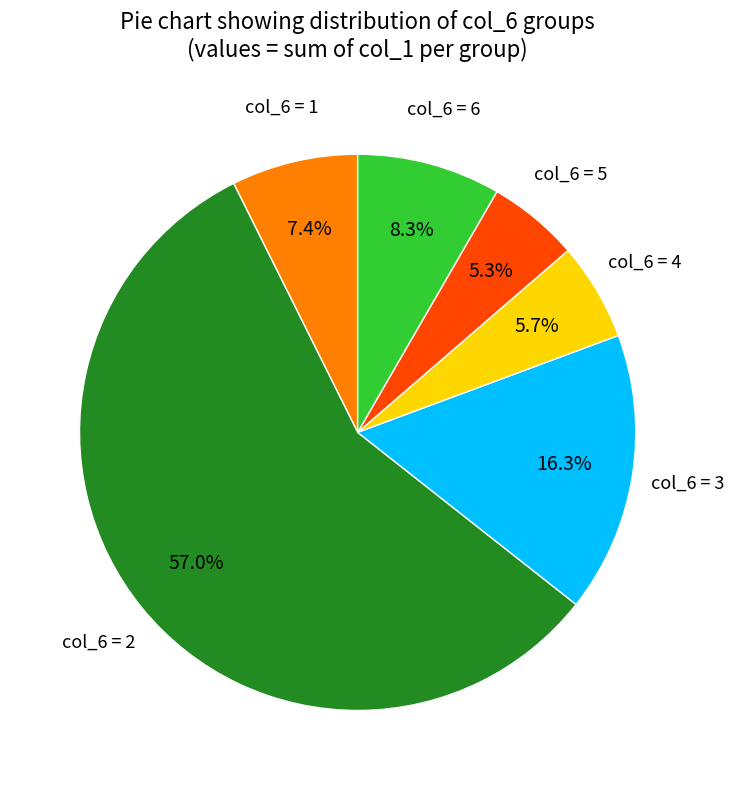

Which has a higher value, col_6 = 5 or col_6 = 3?

col_6 = 3